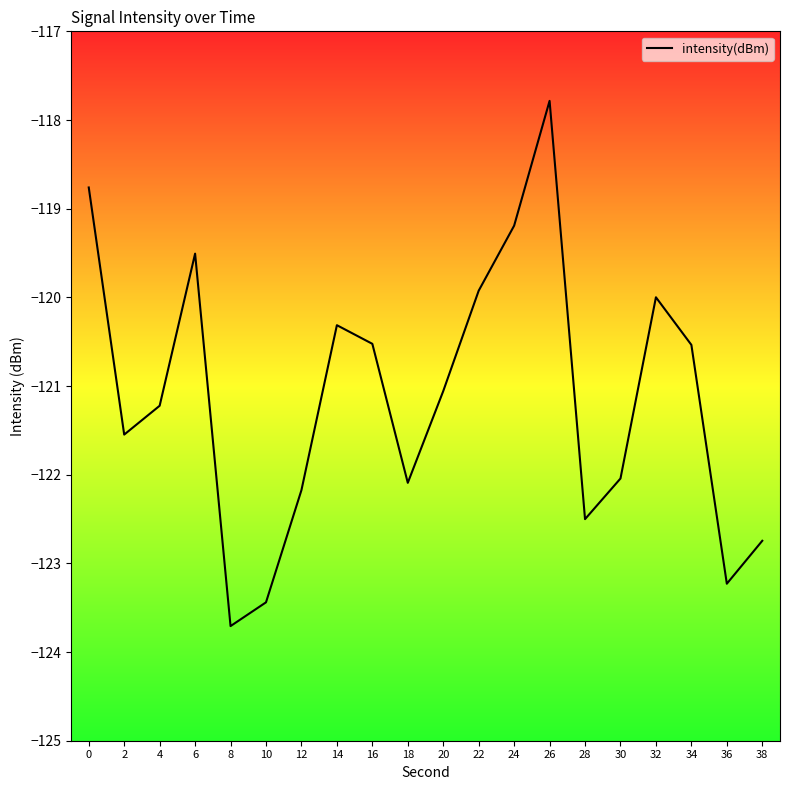

Where is the first local maximum?

6